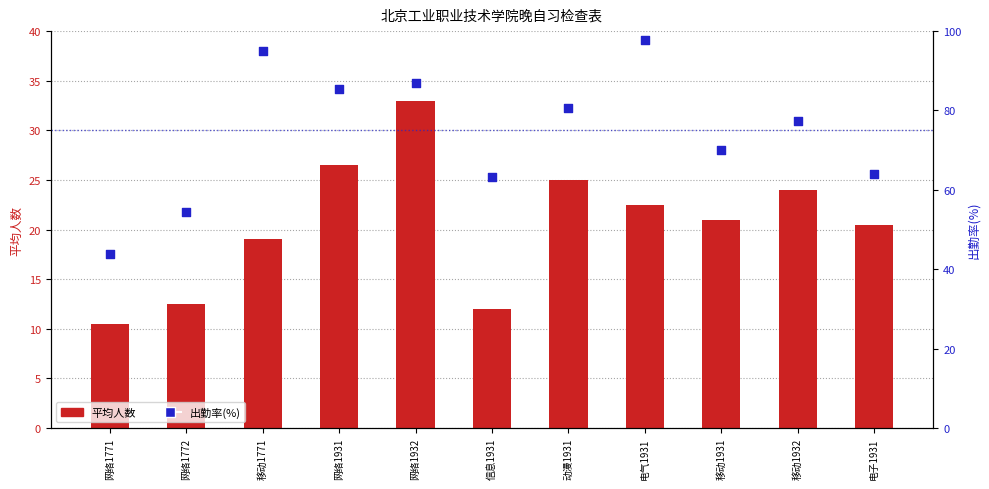

What is the total value across all series at 移动1932?

101.4